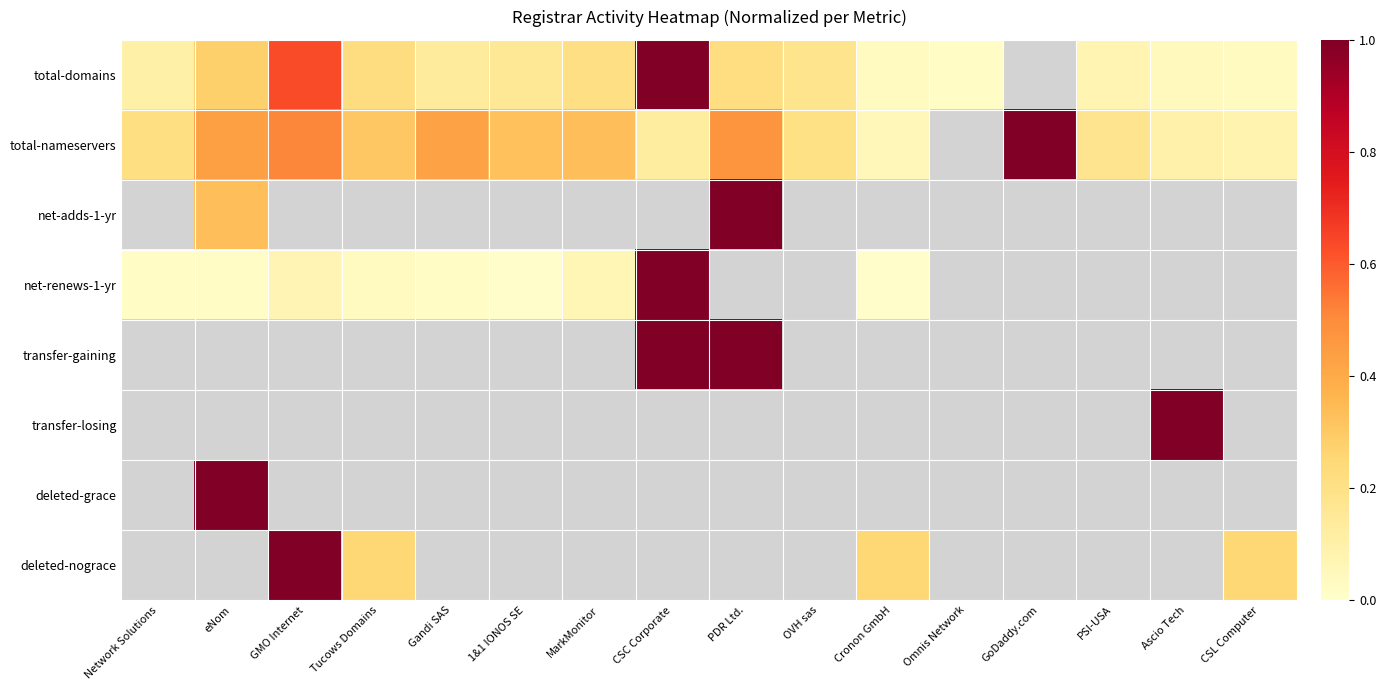

Rank the series by their maximum value, from lowest to highest.

total-domains, total-nameservers, net-adds-1-yr, net-renews-1-yr, transfer-gaining, transfer-losing, deleted-grace, deleted-nograce